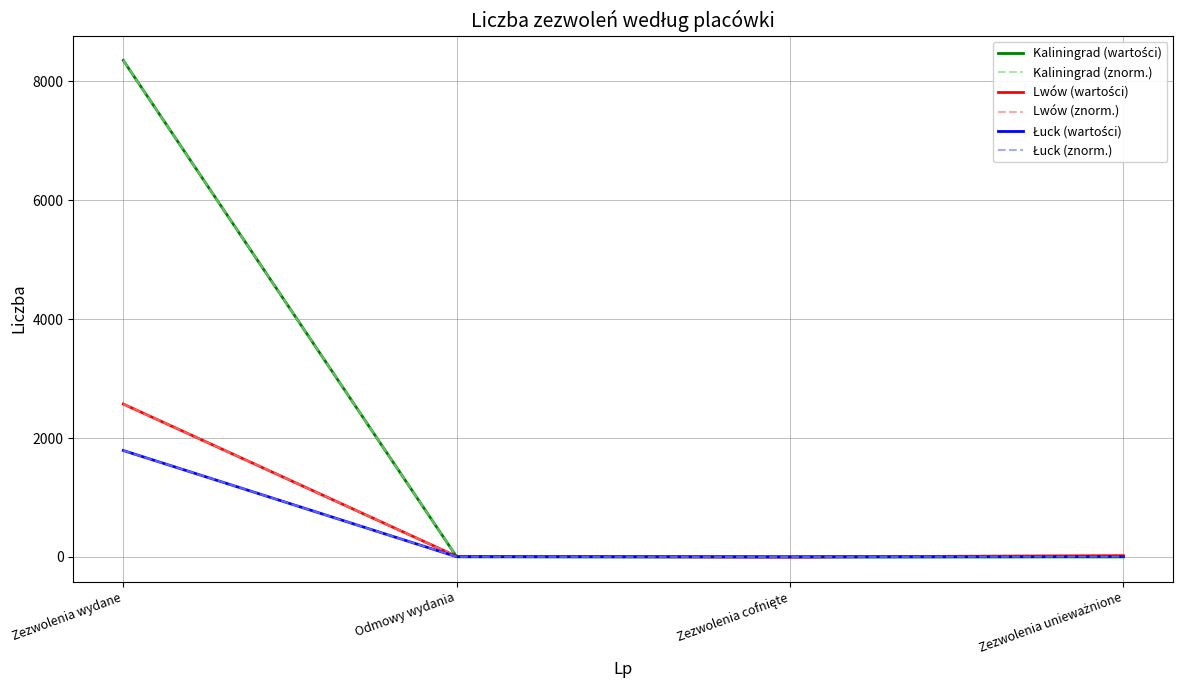

At which category is the sum across all series the highest?

Zezwolenia wydane